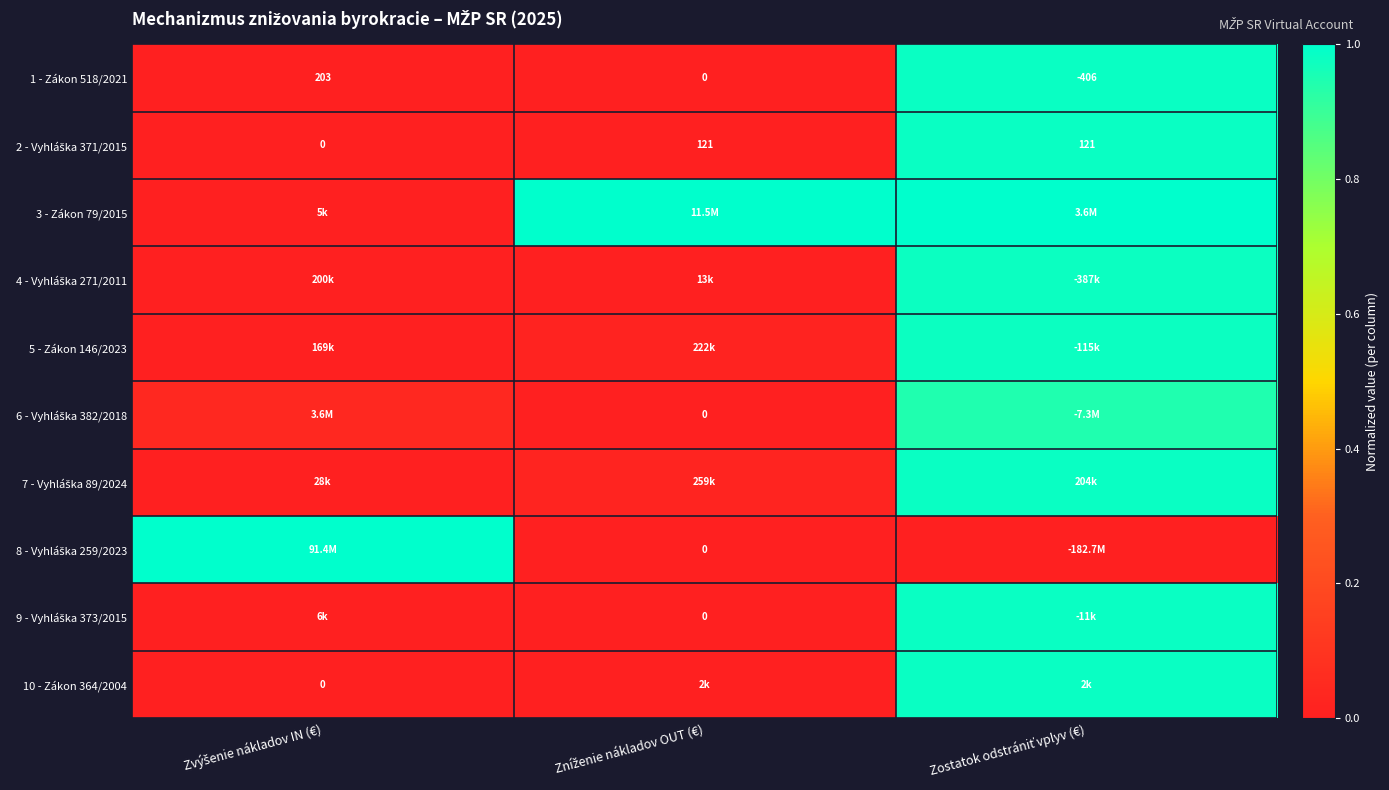

How many values in 1 - Zákon 518/2021 are below zero?

1